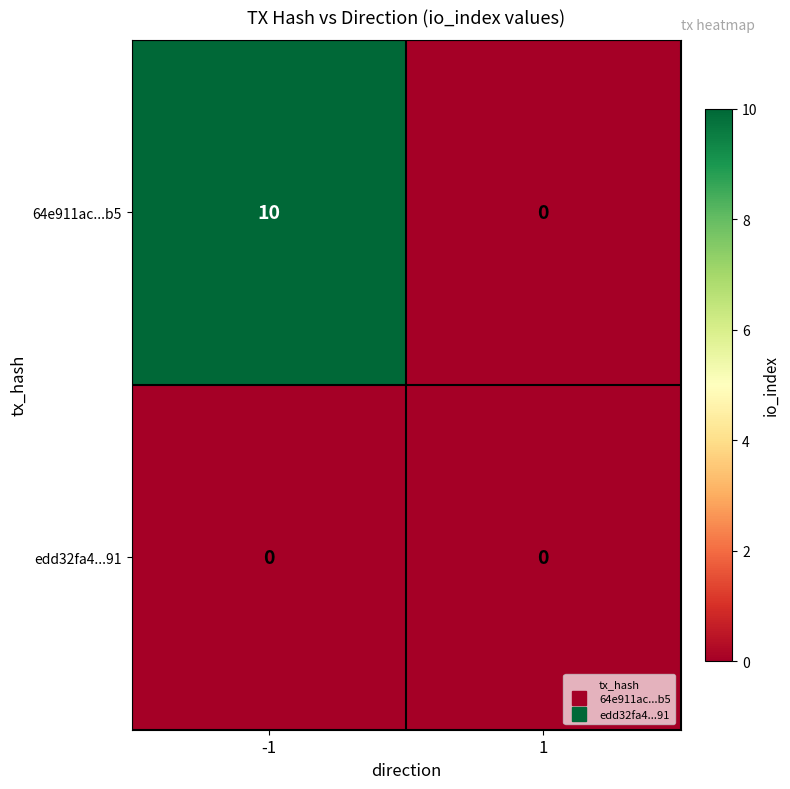

What is the average value of the 64e911ac...b5 series?

5